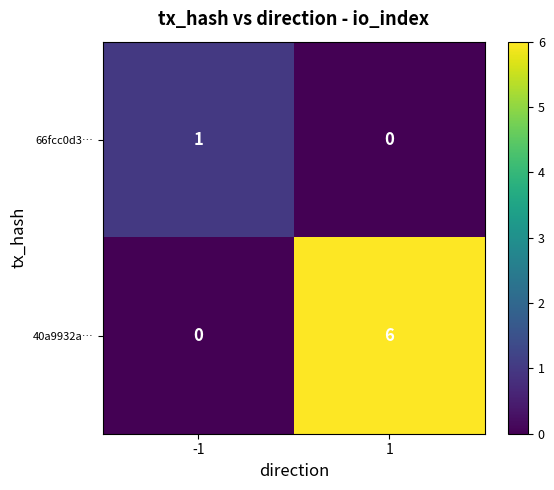

Which series changed the most between -1 and 1?

40a9932a…